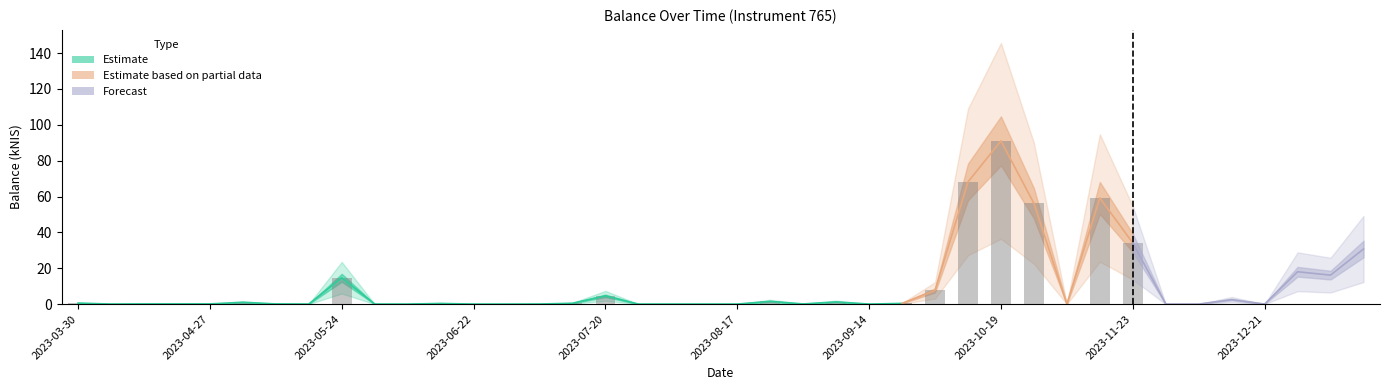

True or false: the data shows 0.0 at 2023-06-08.

True